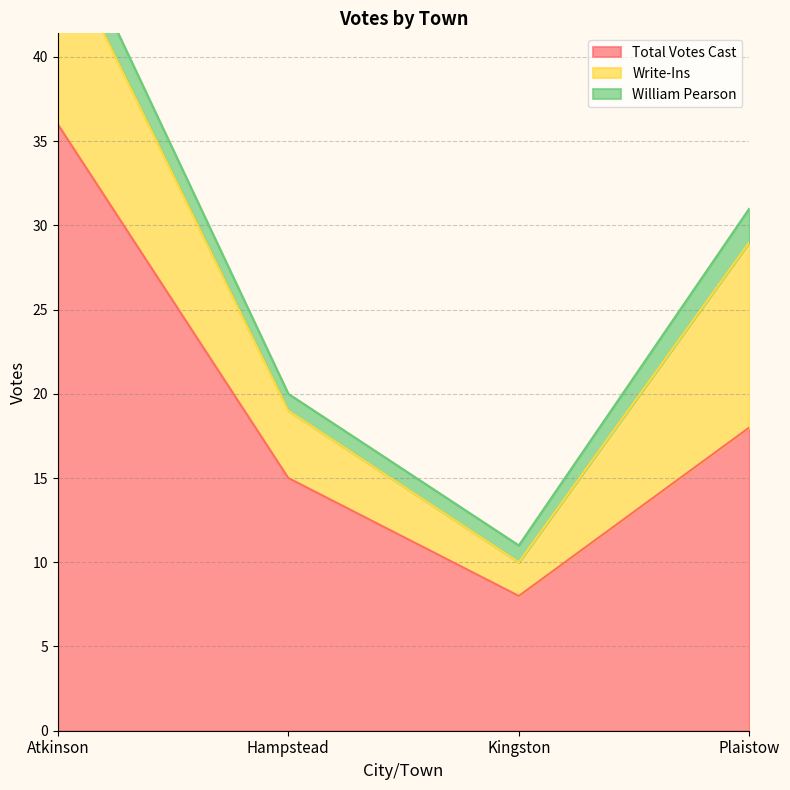

At how many categories does at least one series exceed 9?

3